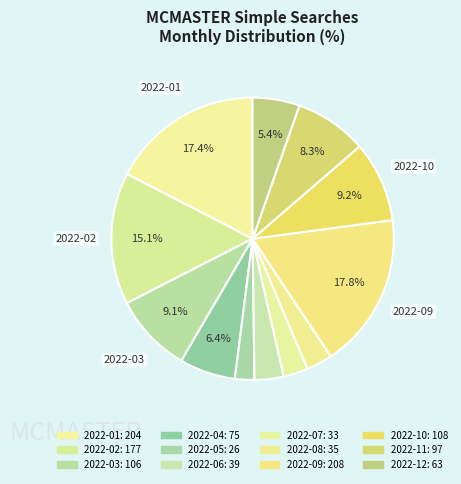

How many slices are in this pie chart?

12